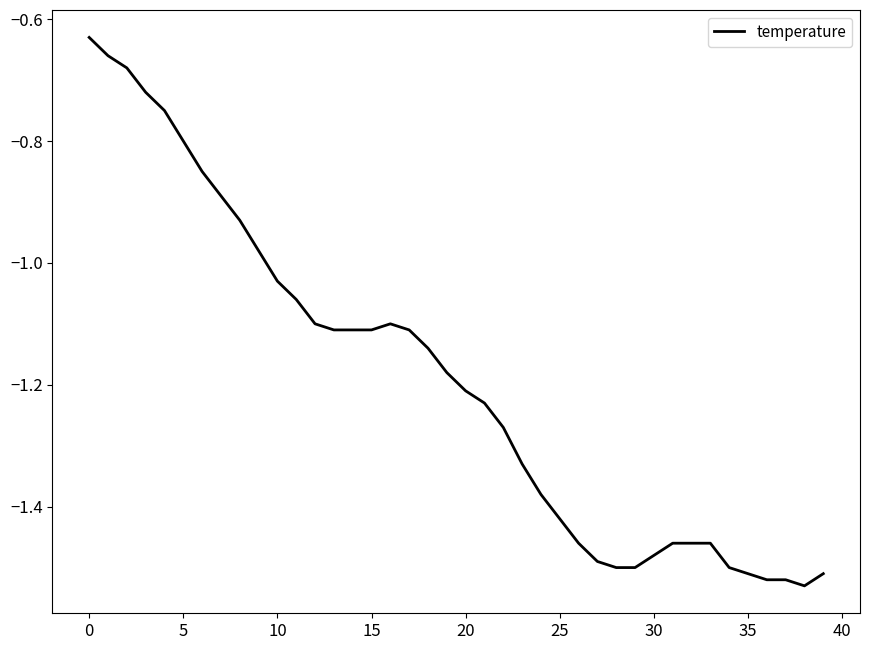

How many distinct data groups are displayed?

1